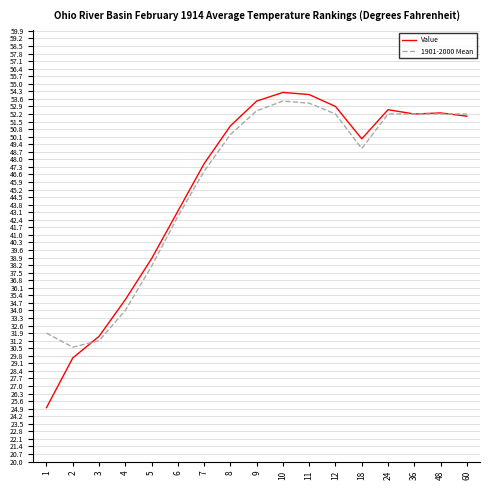

What is the lowest value of the Value series?

25.0